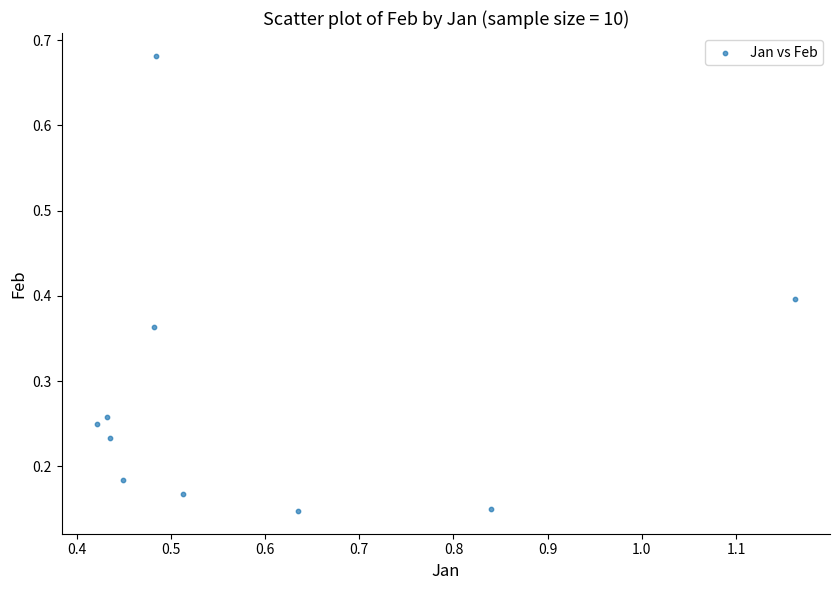

What is the range of Y values (max minus min)?

0.5